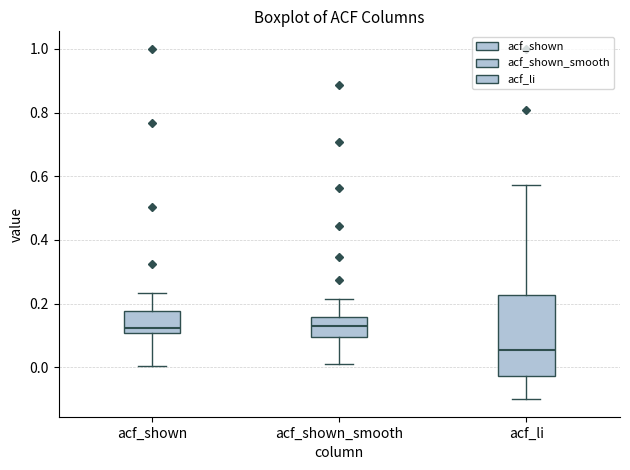

Reading left to right, transcribe this box plot: for each box, give where its median line is, the range the box spans, and where its two whiskers end, as read against the y-axis. The values are not printed on the chart, so give them approximately, as read against the axis.

acf_shown: median 0.12, box 0.10 to 0.18, whiskers 0.00 to 0.24
acf_shown_smooth: median 0.12, box 0.10 to 0.16, whiskers 0.02 to 0.22
acf_li: median 0.06, box -0.02 to 0.22, whiskers -0.10 to 0.58